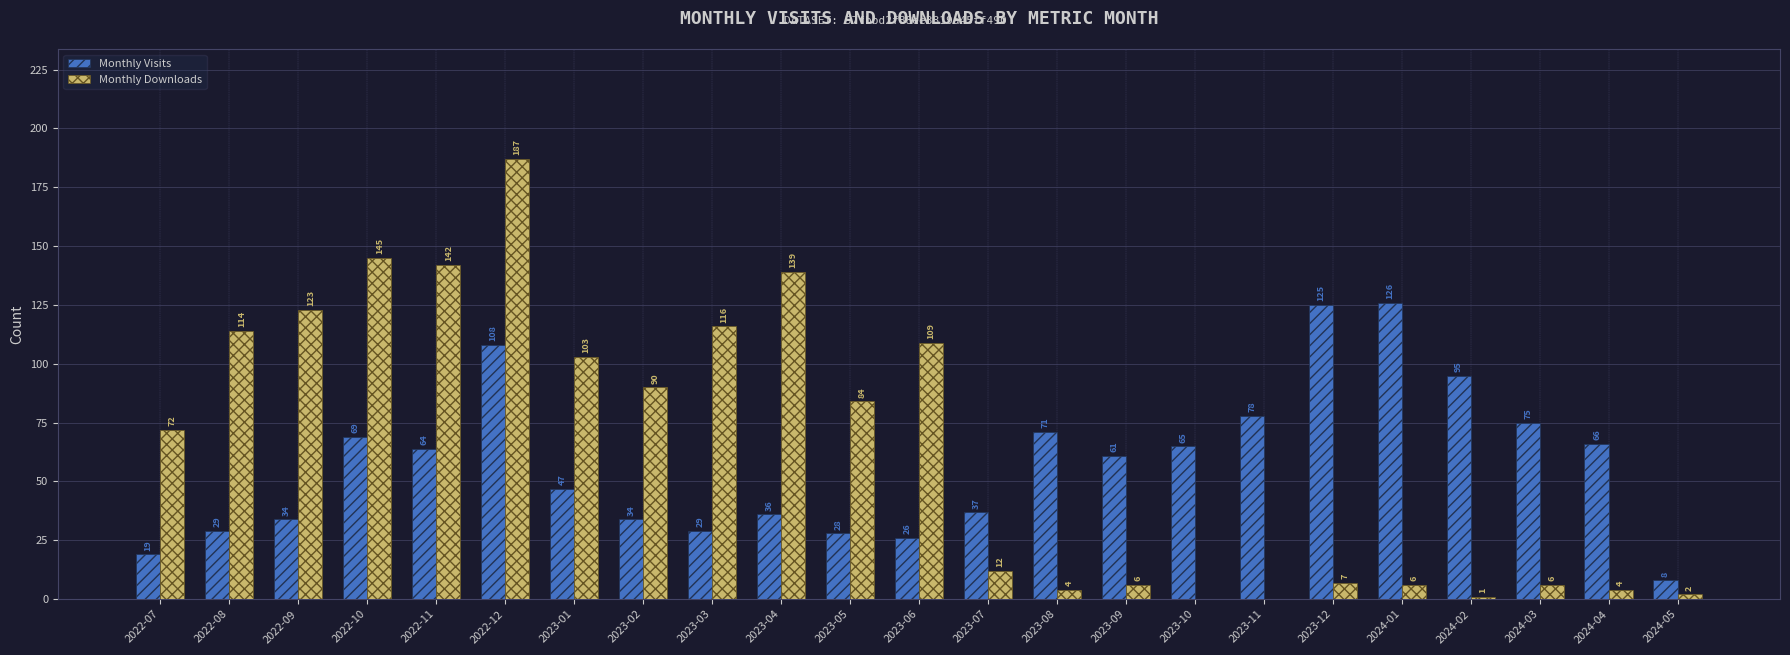

Reading right to left, what are all the values shown in this chart?

Monthly Visits: 2024-05=8	2024-04=66	2024-03=75	2024-02=95	2024-01=126	2023-12=125	2023-11=78	2023-10=65	2023-09=61	2023-08=71	2023-07=37	2023-06=26	2023-05=28	2023-04=36	2023-03=29	2023-02=34	2023-01=47	2022-12=108	2022-11=64	2022-10=69	2022-09=34	2022-08=29	2022-07=19
Monthly Downloads: 2024-05=2	2024-04=4	2024-03=6	2024-02=1	2024-01=6	2023-12=7	2023-11=0	2023-10=0	2023-09=6	2023-08=4	2023-07=12	2023-06=109	2023-05=84	2023-04=139	2023-03=116	2023-02=90	2023-01=103	2022-12=187	2022-11=142	2022-10=145	2022-09=123	2022-08=114	2022-07=72